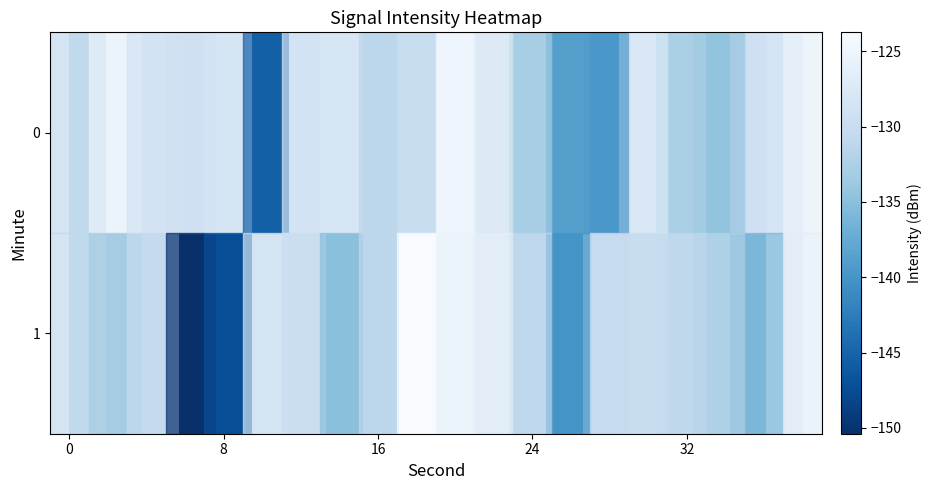

Count the number of categories in the chart.

20